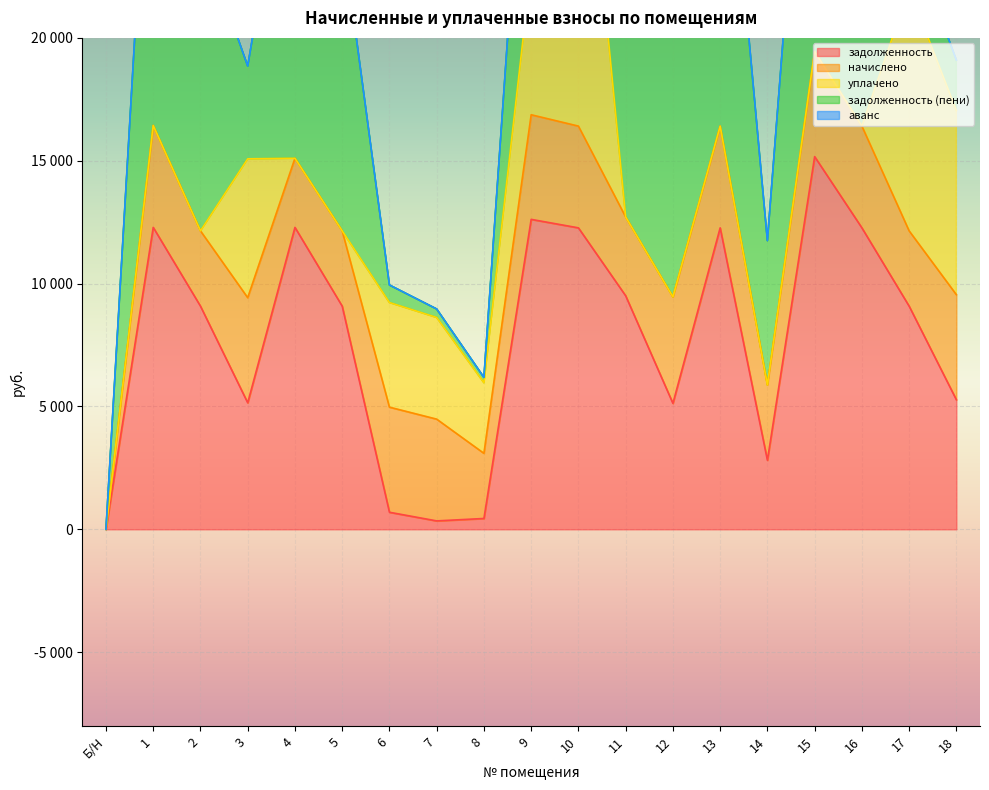

Read the задолженность (пени) value at 2.

12146.6